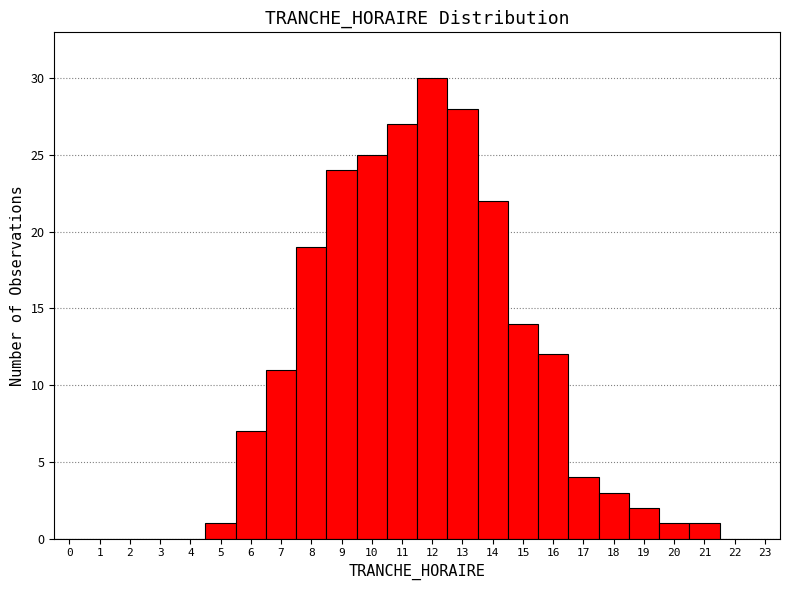

Reading left to right, transcribe this chart: for each bar, give the range it covers on the x-axis and its height. The values are not printed on the chart, so give them approximately, as read against the axis.

-0.5 to 0.5: 0
0.5 to 1.5: 0
1.5 to 2.5: 0
2.5 to 3.5: 0
3.5 to 4.5: 0
4.5 to 5.5: 1
5.5 to 6.5: 7
6.5 to 7.5: 11
7.5 to 8.5: 19
8.5 to 9.5: 24
9.5 to 10.5: 25
10.5 to 11.5: 27
11.5 to 12.5: 30
12.5 to 13.5: 28
13.5 to 14.5: 22
14.5 to 15.5: 14
15.5 to 16.5: 12
16.5 to 17.5: 4
17.5 to 18.5: 3
18.5 to 19.5: 2
19.5 to 20.5: 1
20.5 to 21.5: 1
21.5 to 22.5: 0
22.5 to 23.5: 0